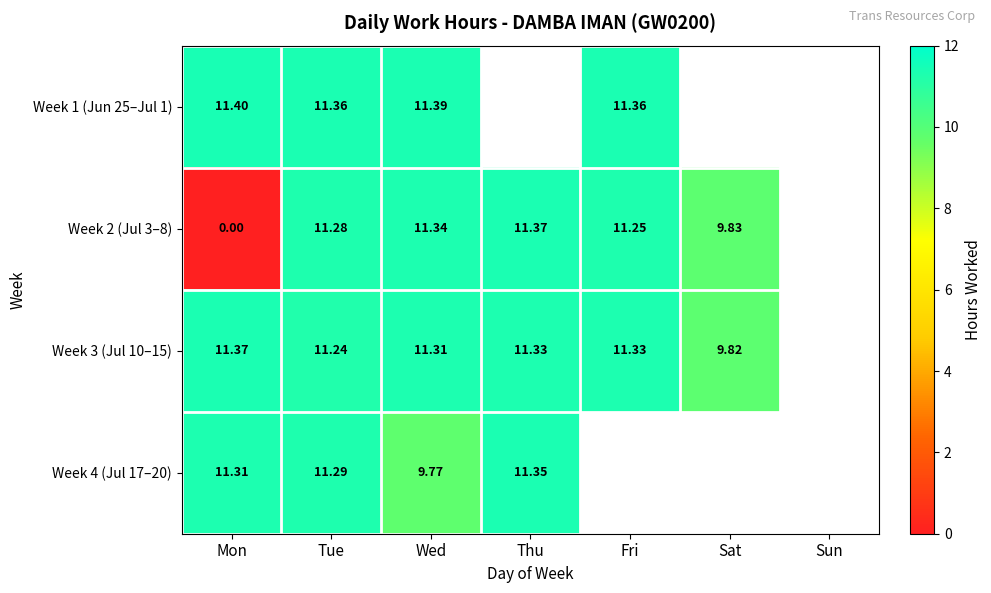

Is the value of Week 3 (Jul 10–15) at Tue greater than the value of Week 4 (Jul 17–20) at Wed?

Yes